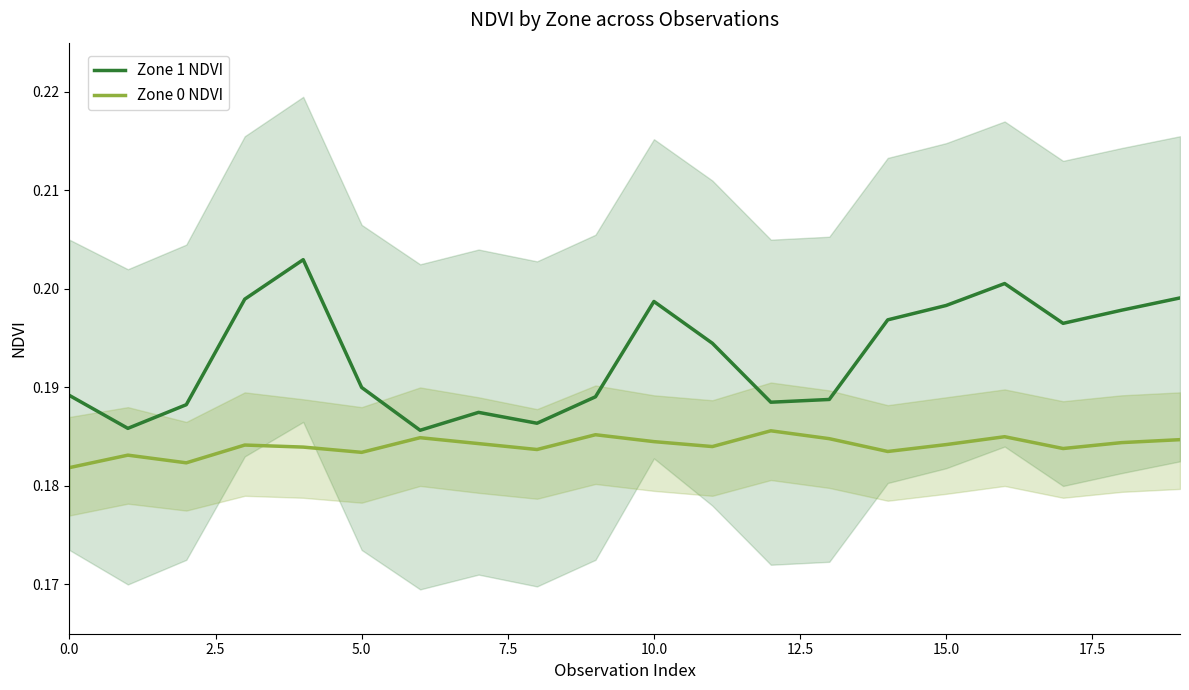

Count the number of categories in the chart.

20